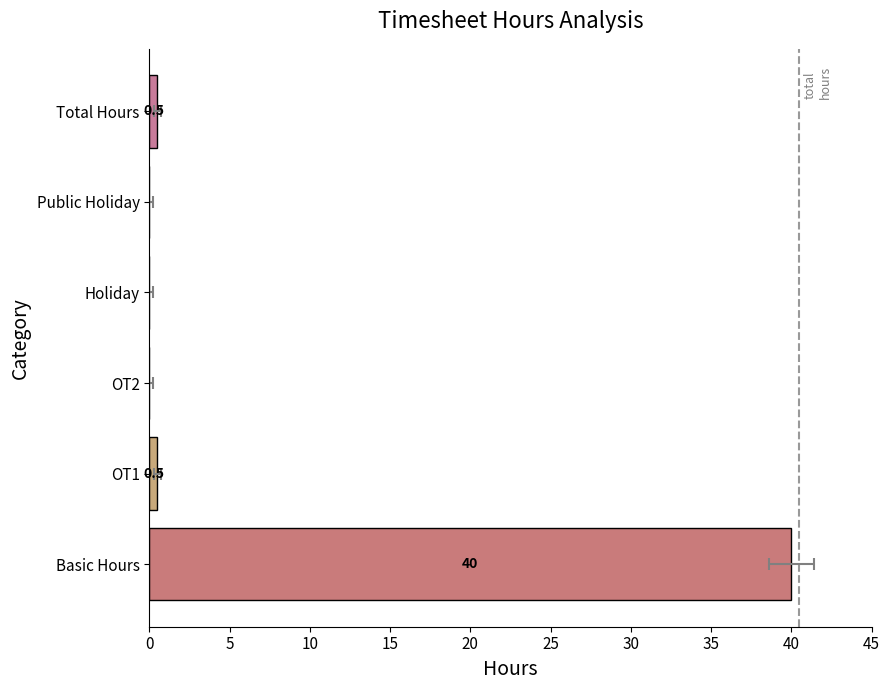

How many bars are there in total?

6